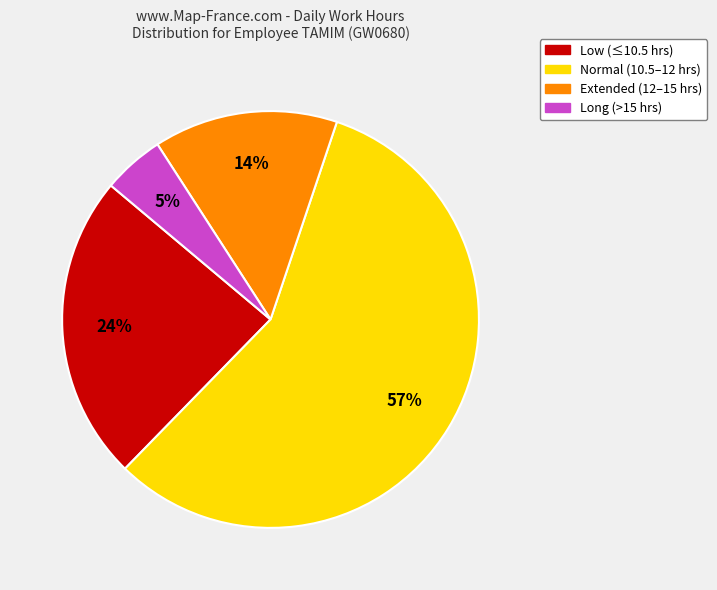

Which slice is the largest?

Normal (10.5–12 hrs)